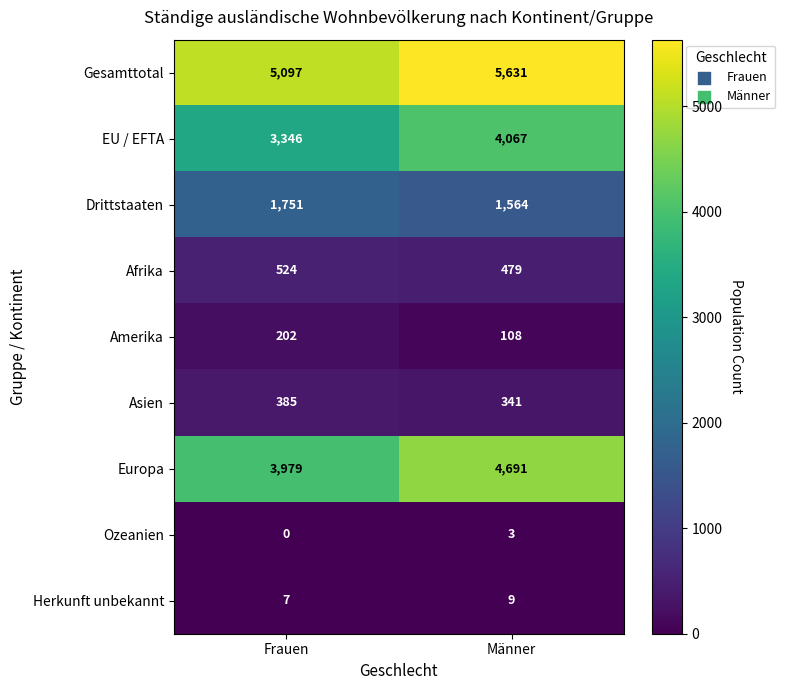

What is the difference between the maximum and minimum values in the Asien series?

44